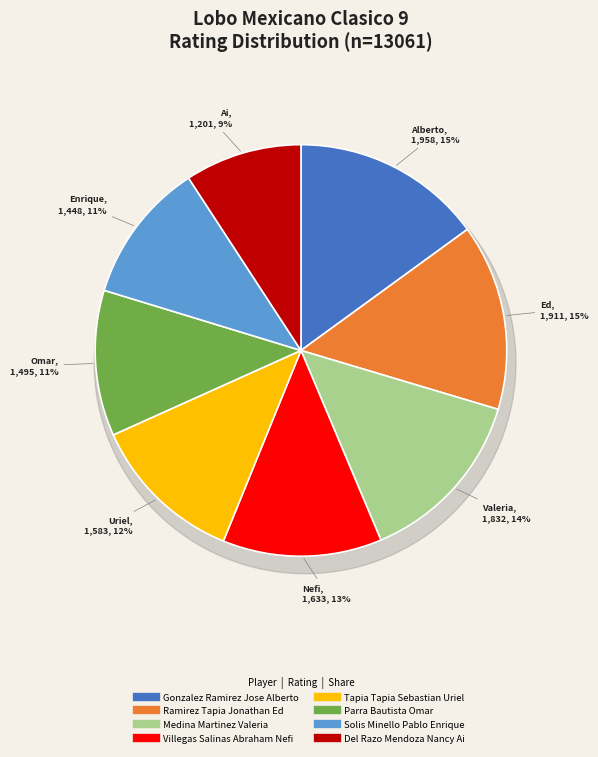

To the nearest percent, what percentage of the pie is Tapia Tapia Sebastian Uriel?

12%